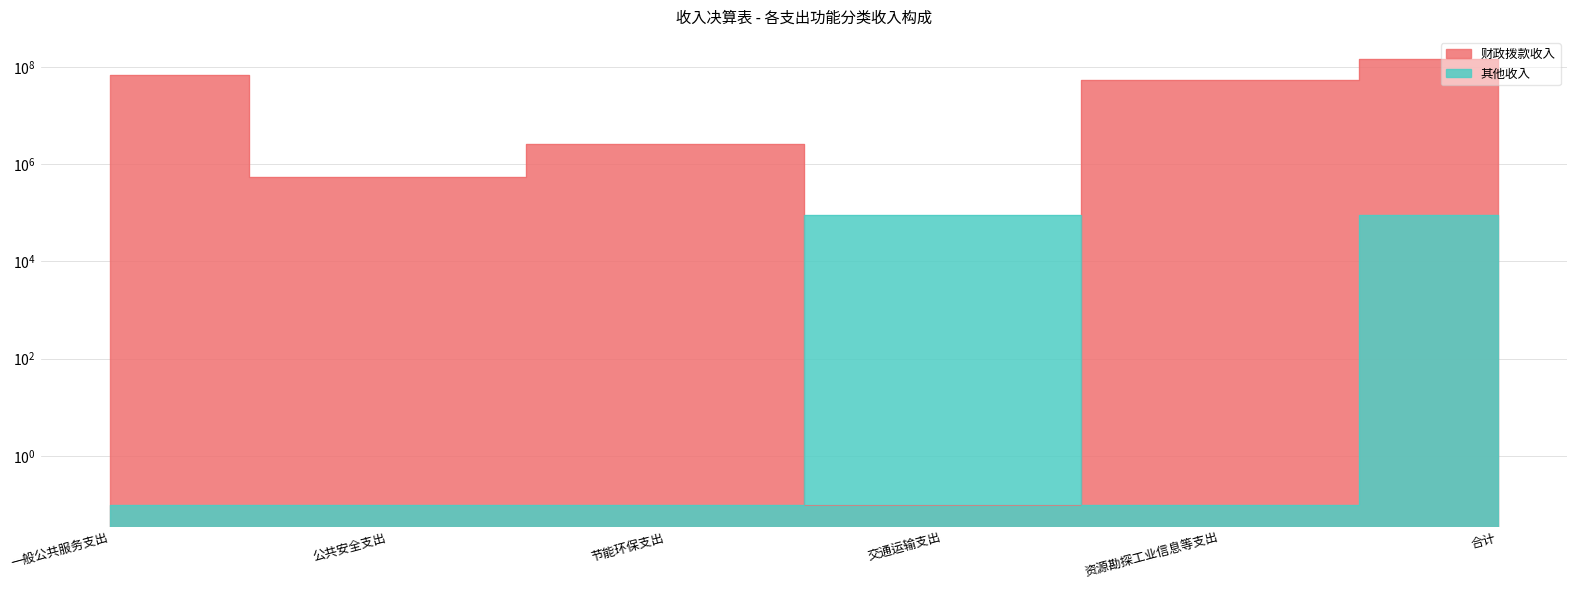

The 其他收入 series shows 0.1 at 公共安全支出. True or false?

True